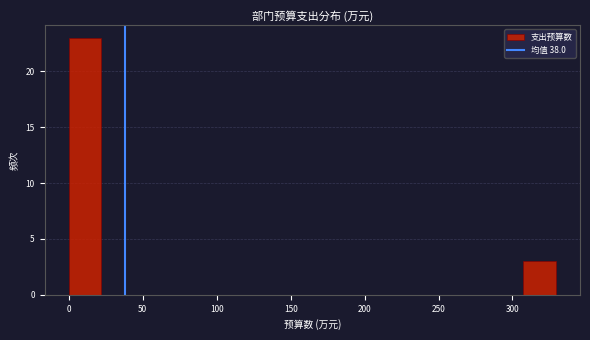

Reading left to right, list every bar in this chart as the range it spans on the x-axis followed by its height. Neither the bar edges nor the heights are printed on the chart, so give them approximately, as read against the axes.

0 to 20: 23
20 to 45: 0
45 to 65: 0
65 to 90: 0
90 to 110: 0
110 to 130: 0
130 to 155: 0
155 to 175: 0
175 to 200: 0
200 to 220: 0
220 to 240: 0
240 to 265: 0
265 to 285: 0
285 to 305: 0
305 to 330: 3